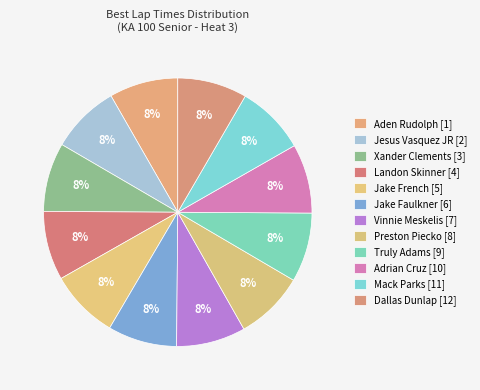

Is there any slice that represents more than half of the pie?

No